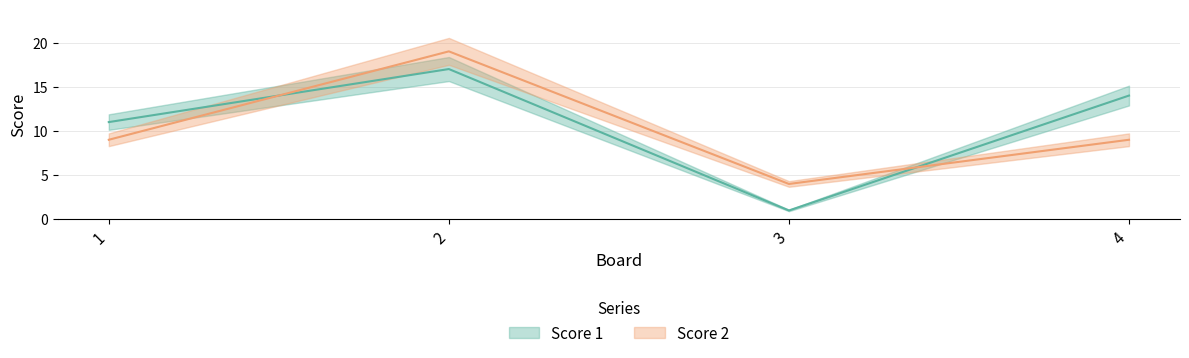

What is the sum of the Score 1 values at 1 and 4?

25